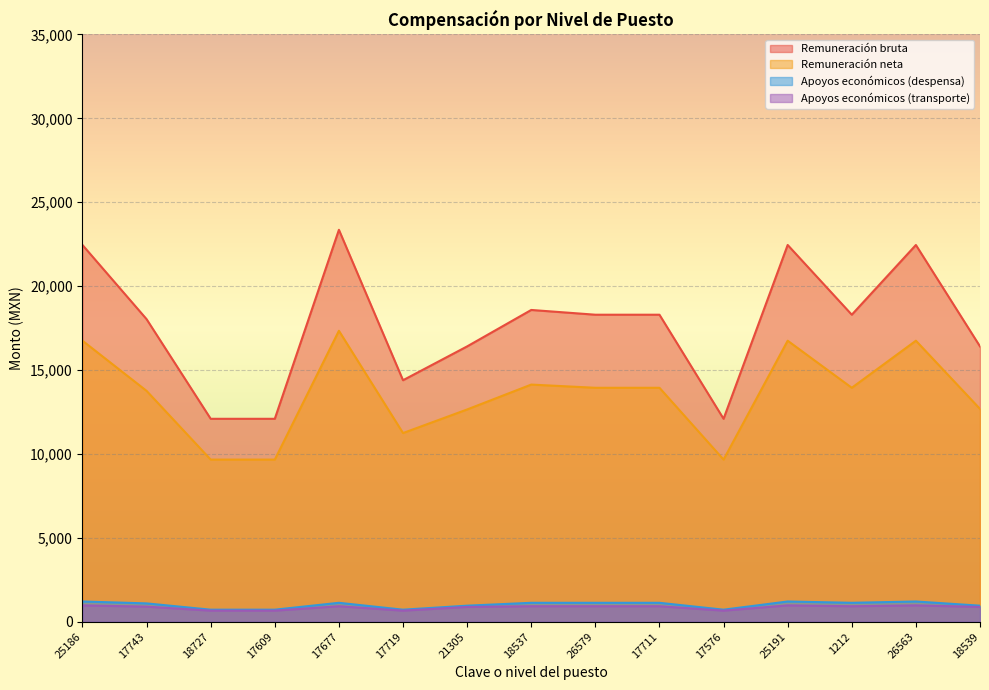

What is the spread (max minus min) of values at 26579?

17374.0